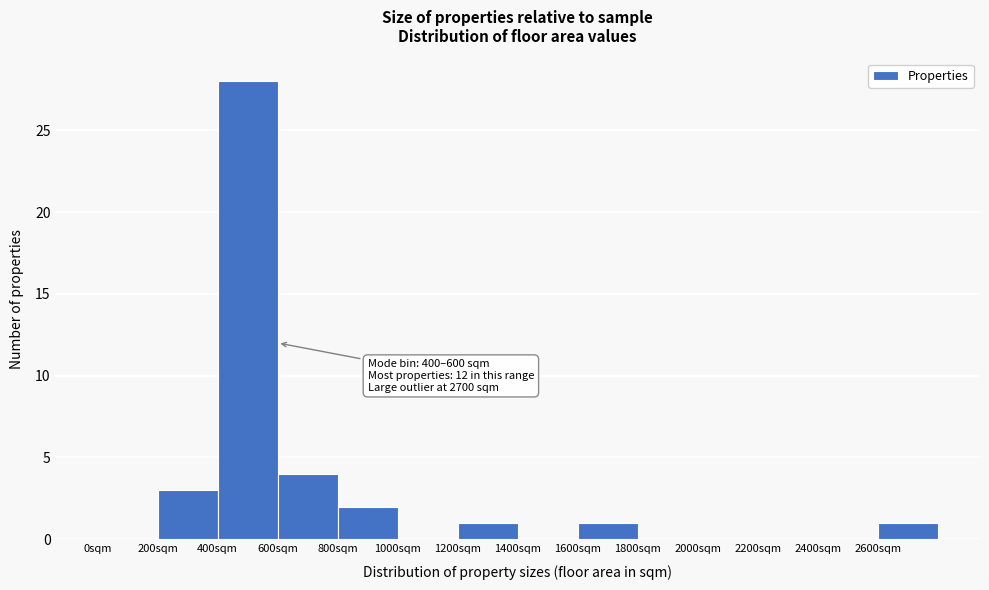

Which range on the x-axis has the tallest bar?

400 to 600